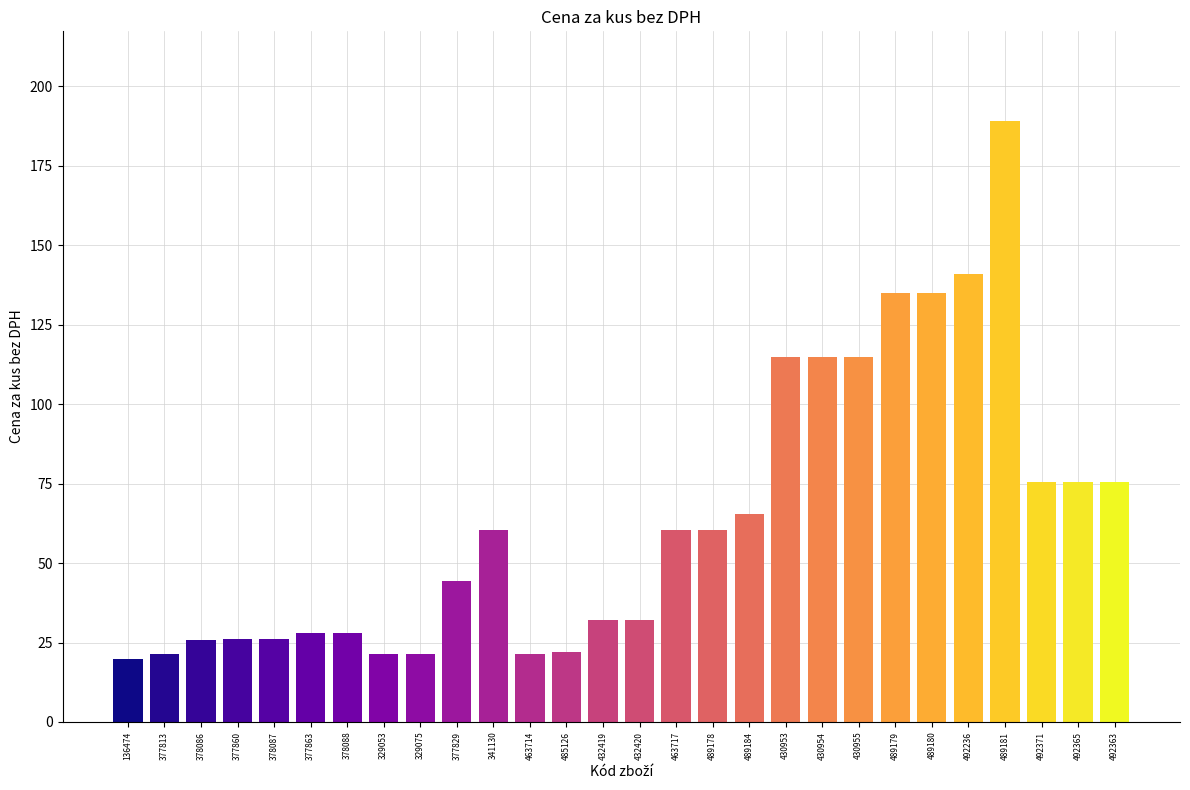

What is the smallest value displayed?

19.8